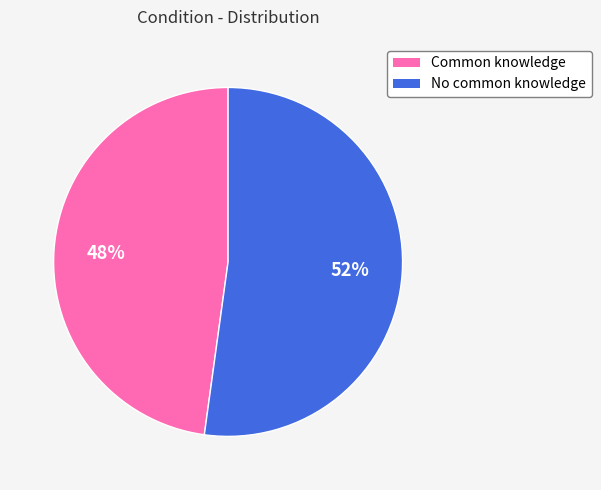

Which slice is the largest?

No common knowledge